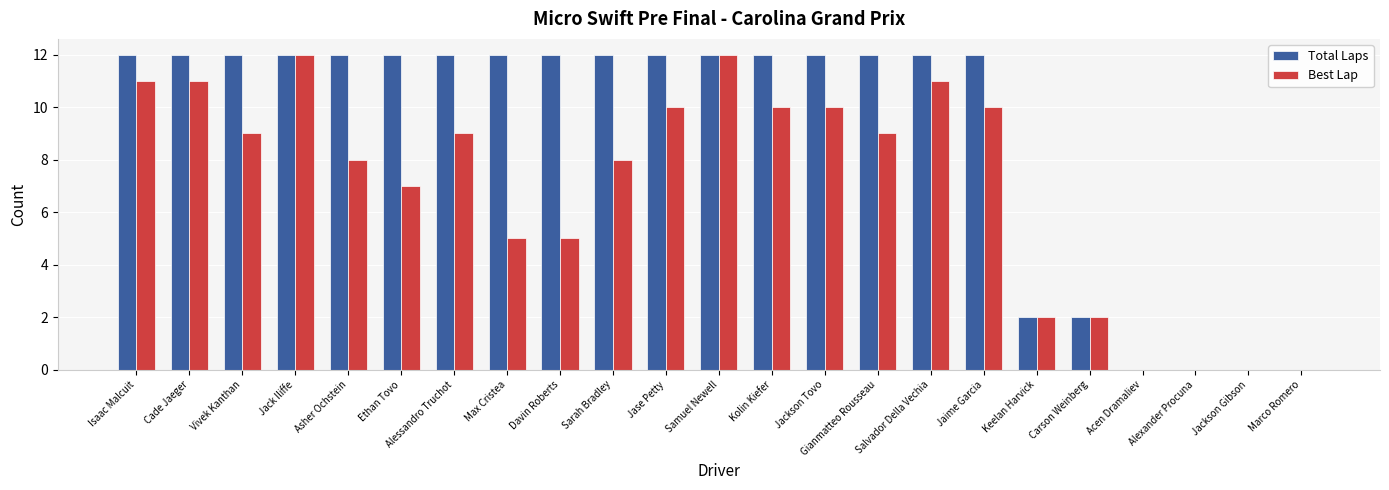

What is the sum of the Total Laps values at Marco Romero and Jaime Garcia?

12